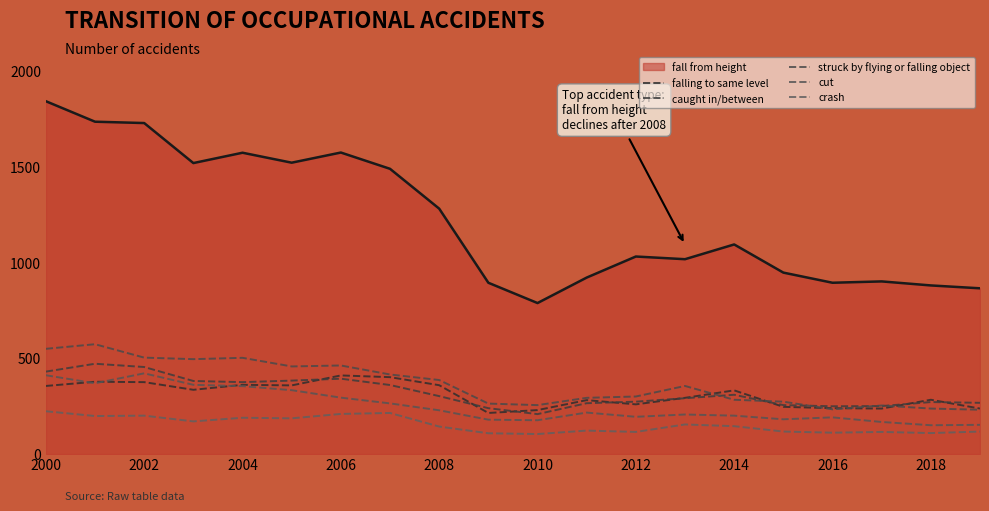

Does the chart display data point markers on the line(s)?

No